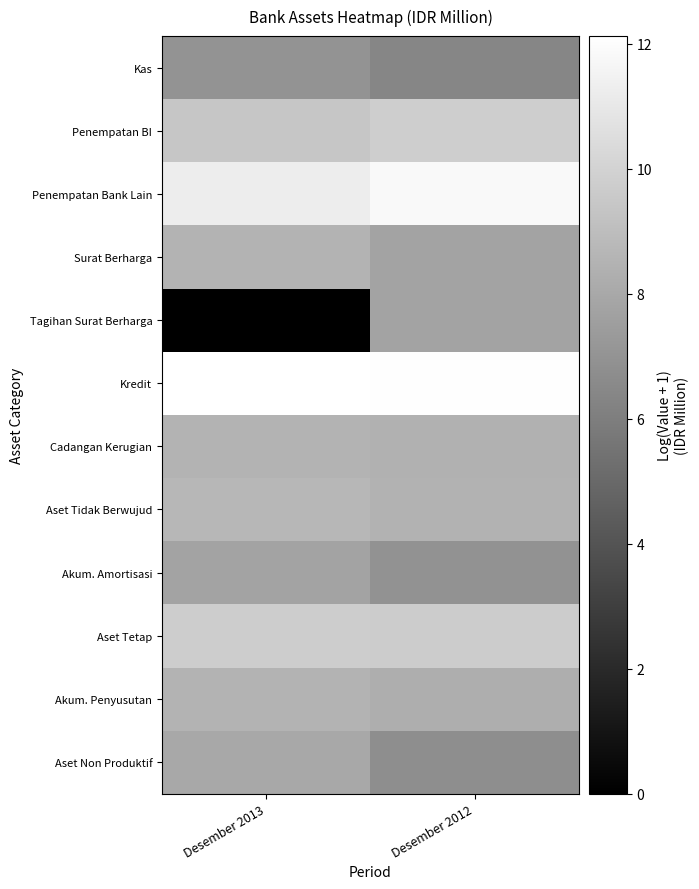

Rank the series by their maximum value, from highest to lowest.

Kredit, Penempatan Bank Lain, Penempatan BI, Aset Tetap, Aset Tidak Berwujud, Akum. Penyusutan, Cadangan Kerugian, Surat Berharga, Aset Non Produktif, Tagihan Surat Berharga, Akum. Amortisasi, Kas